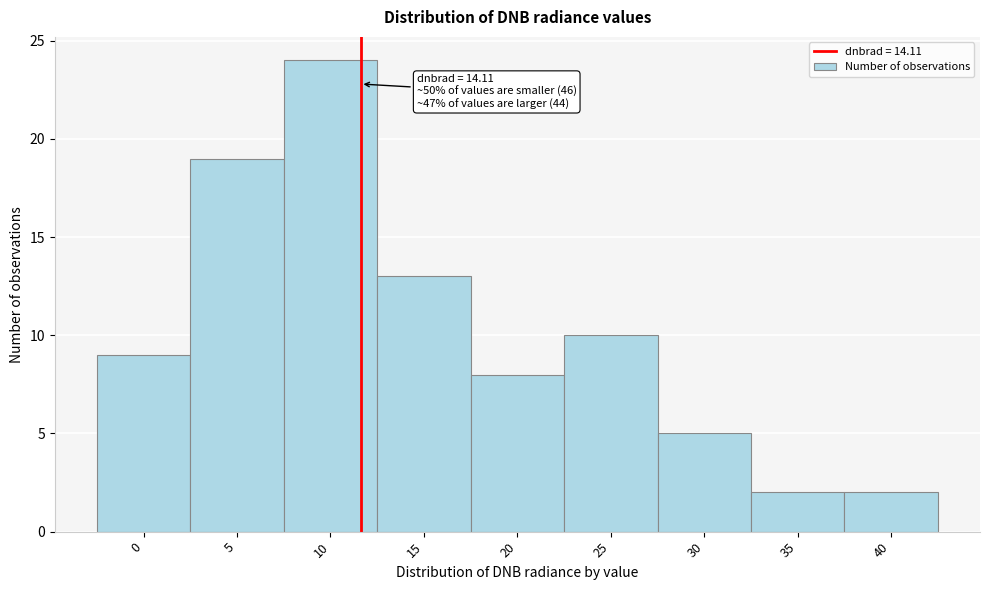

Reading right to left, transcribe all the data shown in this chart.

2	2	5	10	8	13	24	19	9